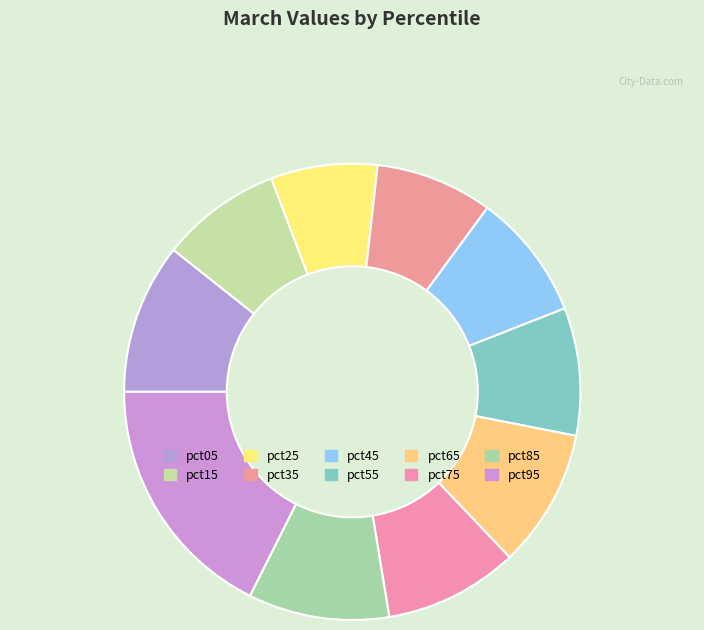

Is it true that pct15 is 20% of the pie?

False